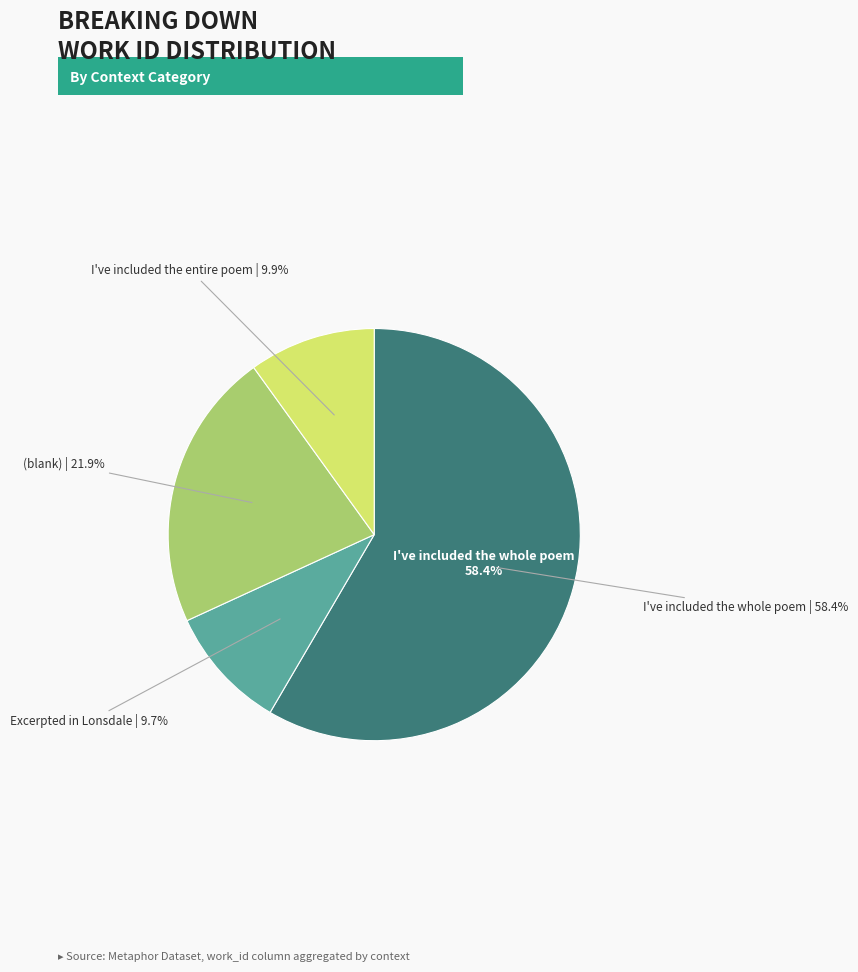

What percentage do I've included the entire poem and I've included the whole poem together represent?

19.7%